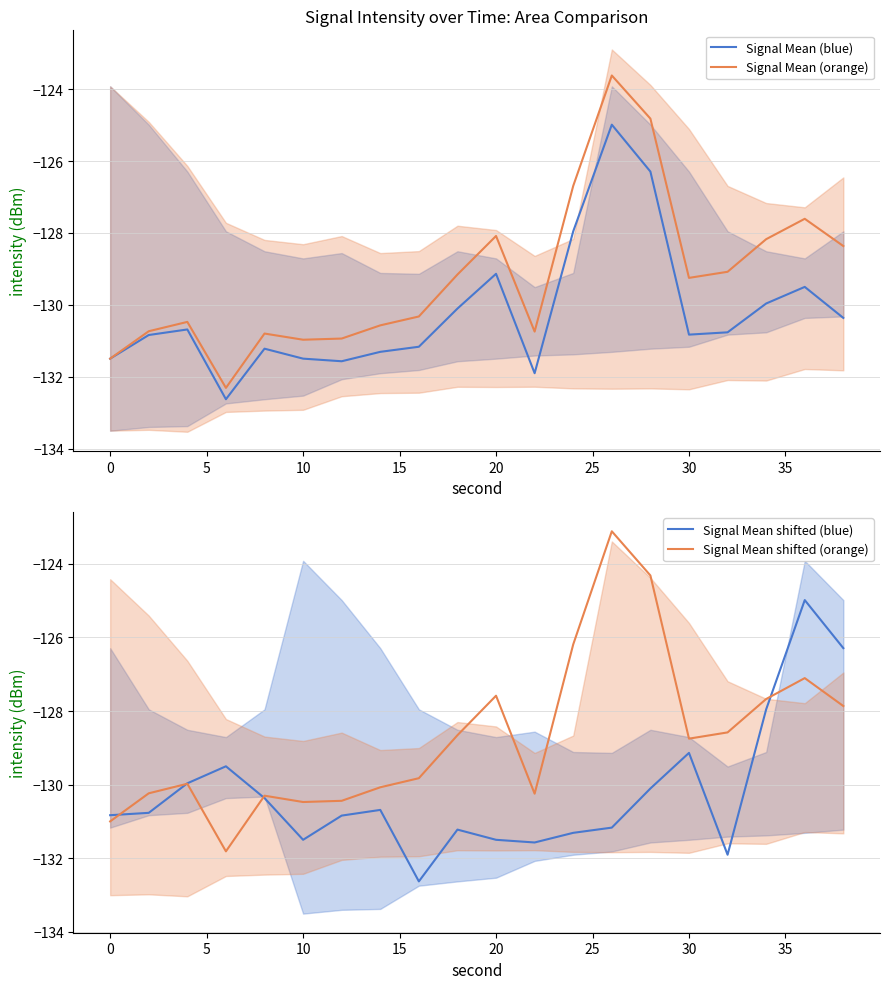

What is the maximum value for Signal Mean shifted (orange)?

-123.1